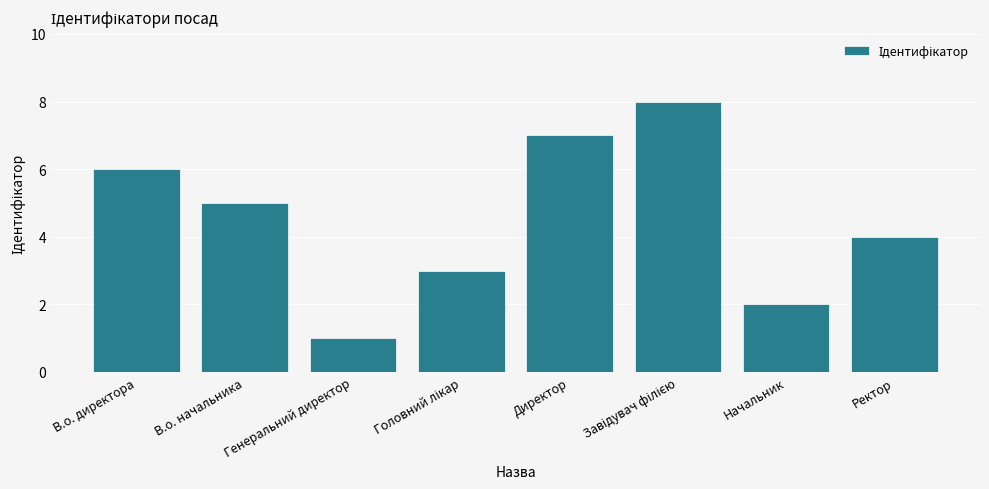

Between Ректор and В.о. директора, which is larger?

В.о. директора